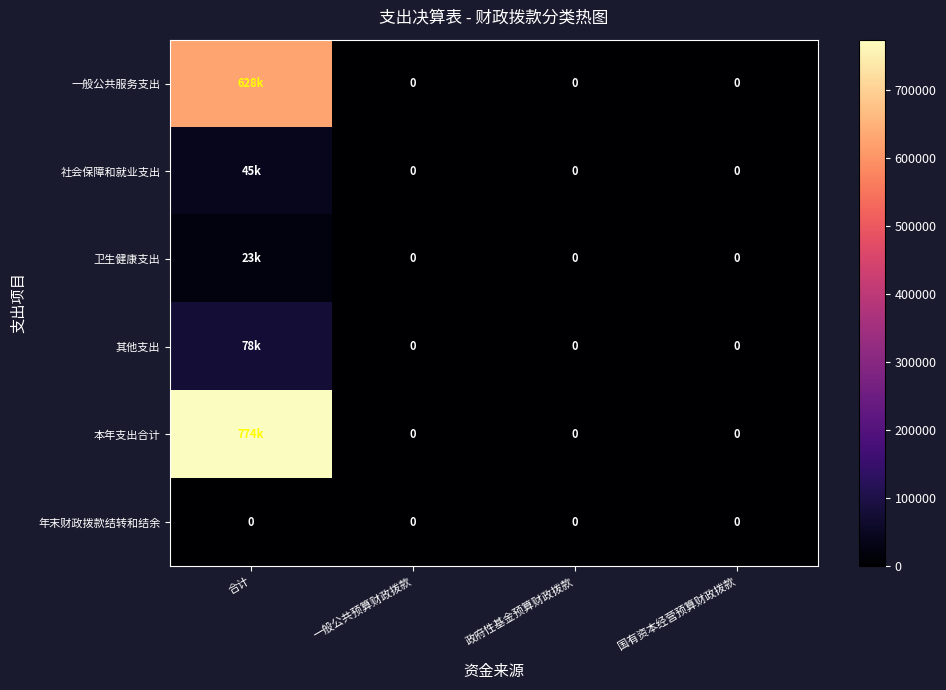

At how many categories does at least one series exceed 220887?

1